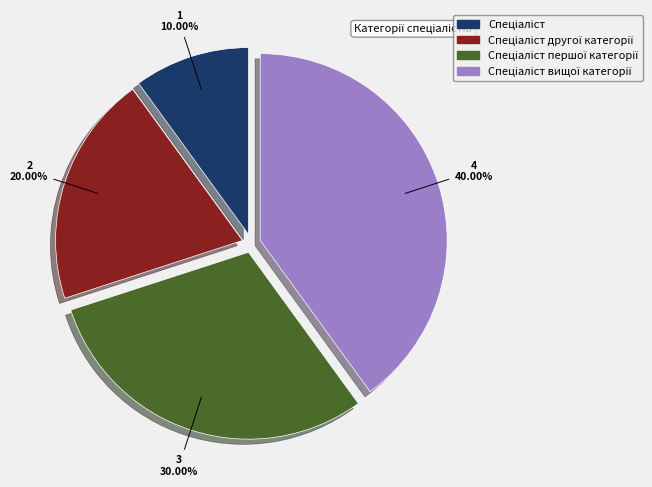

How many slices are in this pie chart?

4